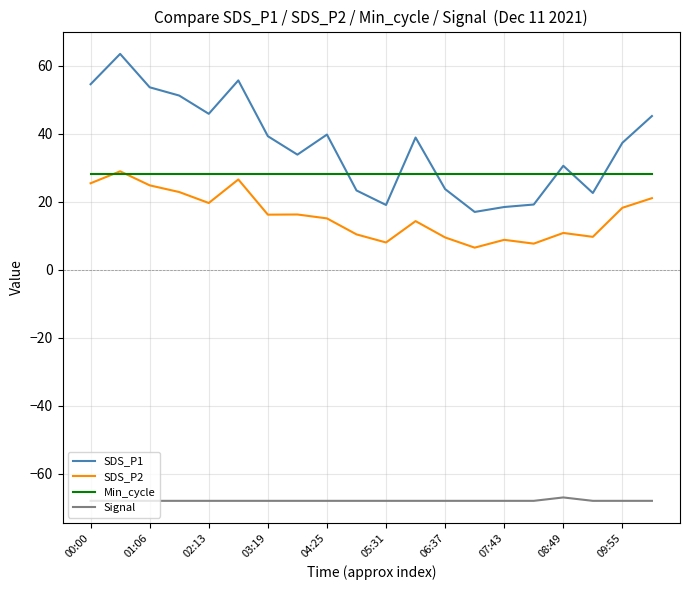

What is the minimum value shown in the chart?

-68.0